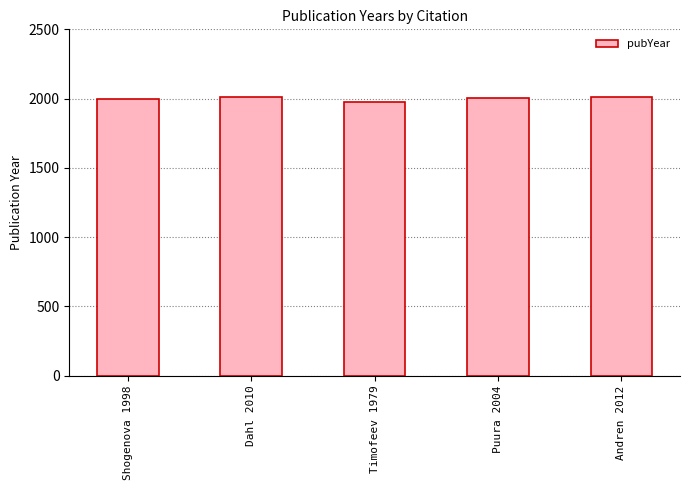

What is the label of the 1st bar from the right?

Andren 2012